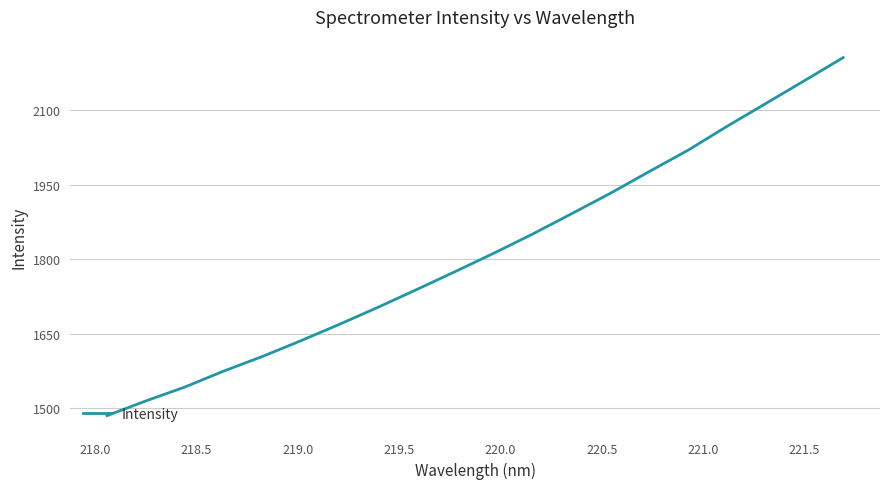

What is the greatest value displayed?

2206.3